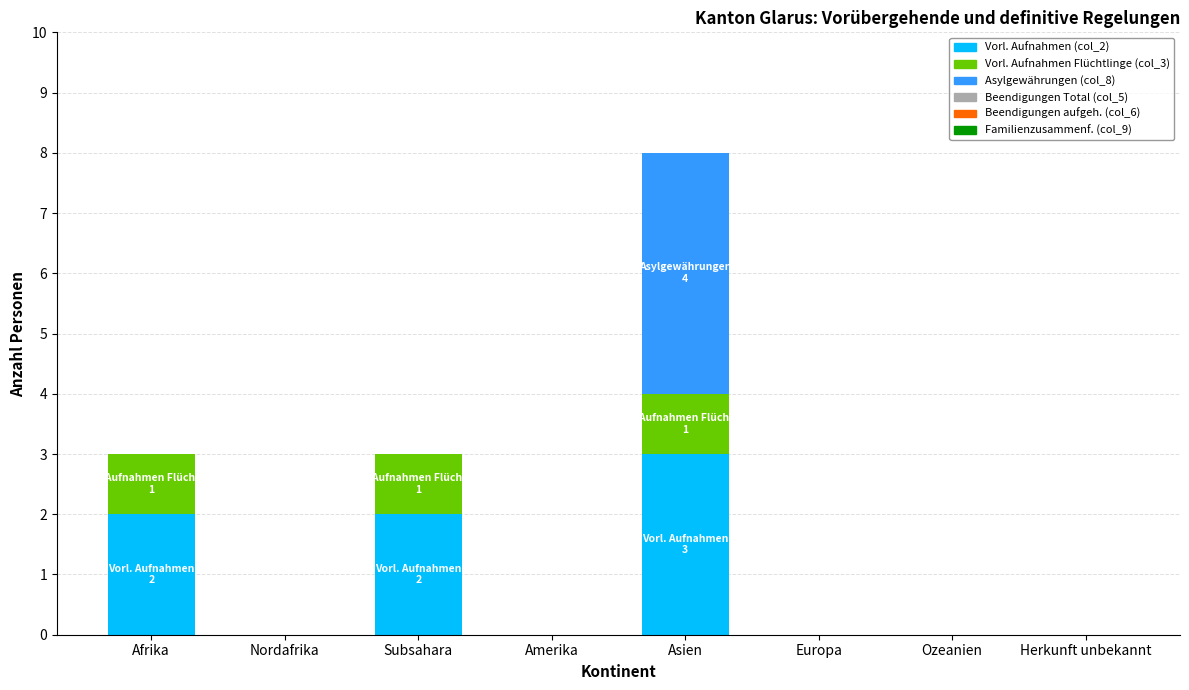

How many series are shown in this chart?

3